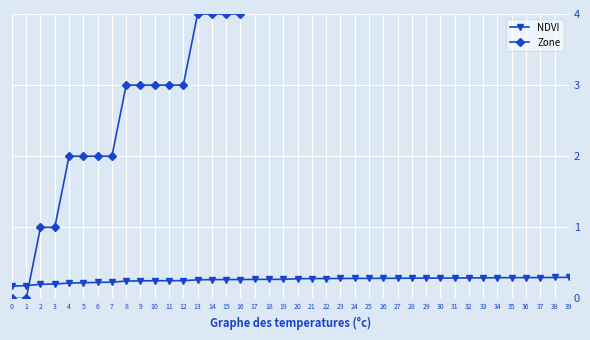

Where do NDVI and Zone first cross each other?

1 and 2